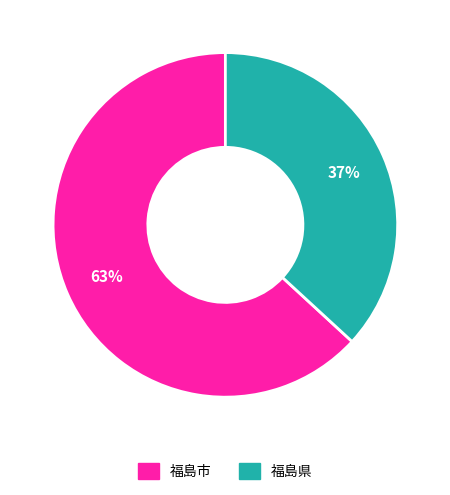

How many segments does this pie chart have?

2